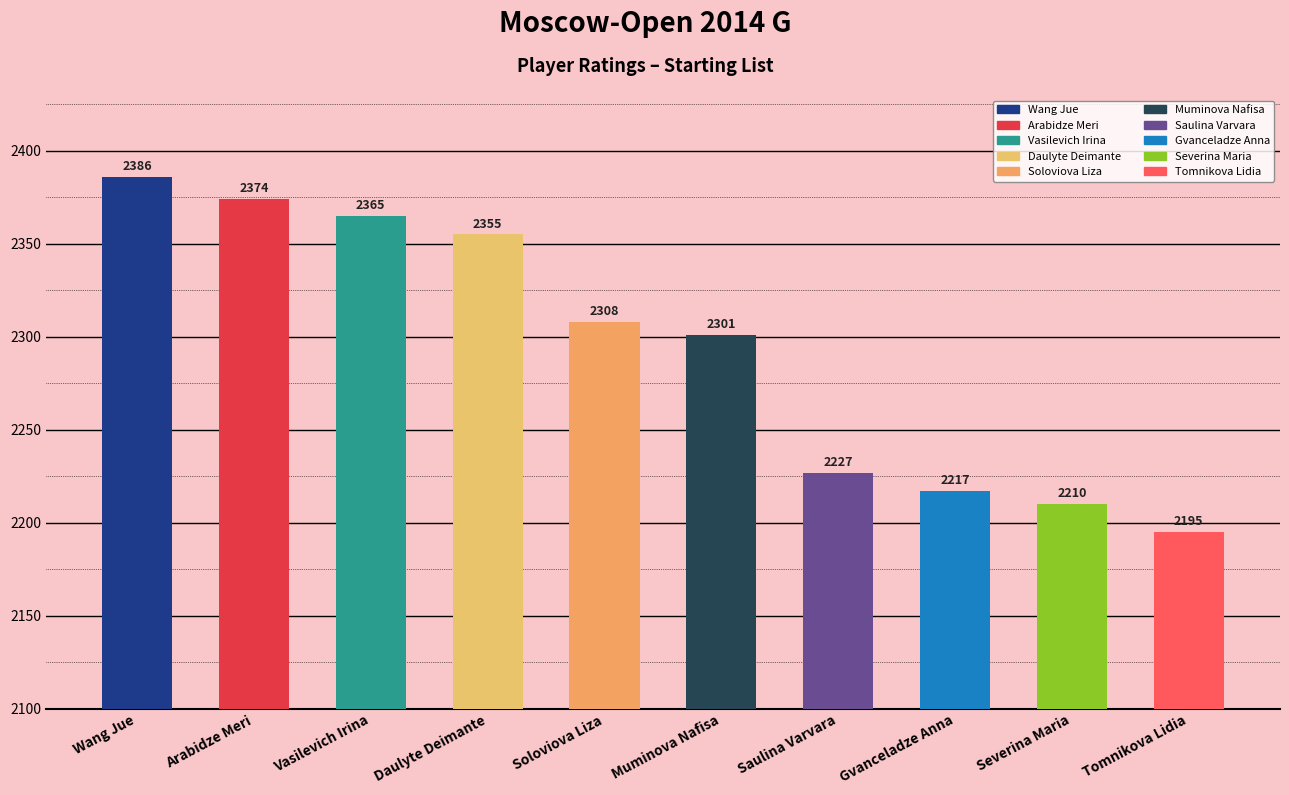

The chart shows a value of 3777 at Gvanceladze Anna. True or false?

False